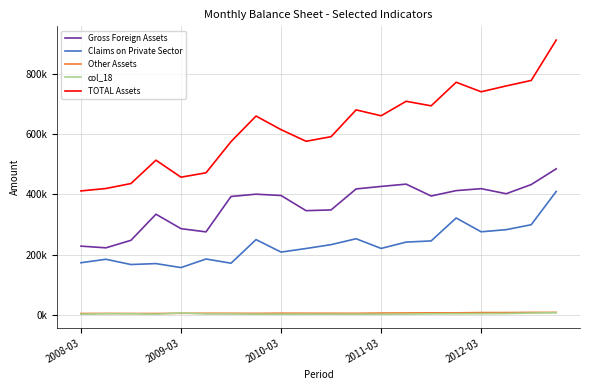

What are all the series names shown in the legend?

Gross Foreign Assets, Claims on Private Sector, Other Assets, col_18, TOTAL Assets